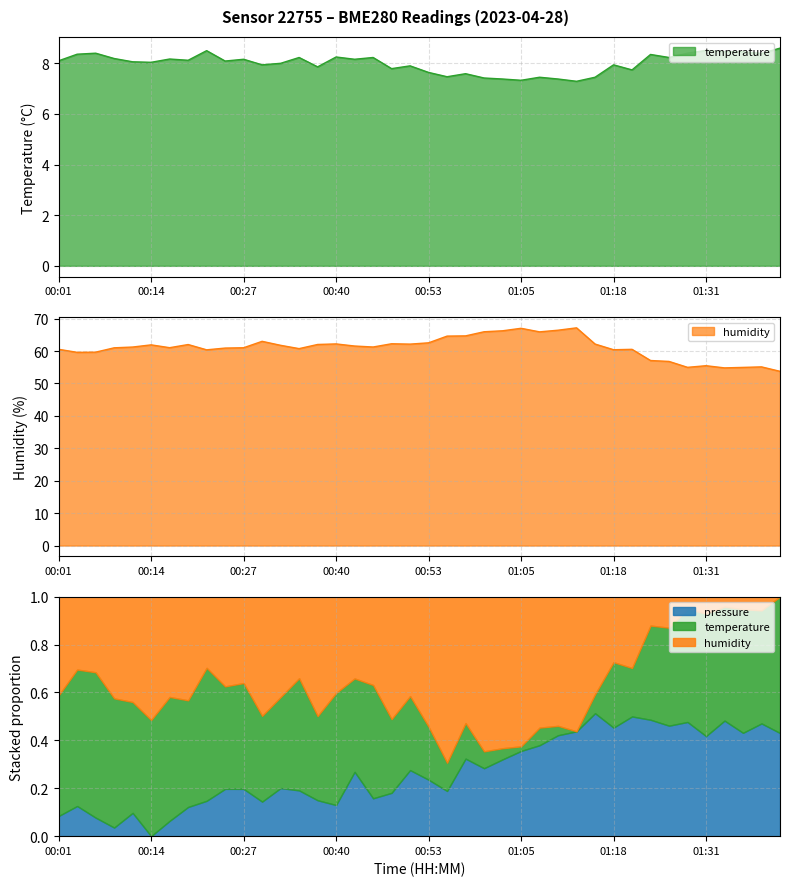

How many interior local valleys does the temperature series have?

13